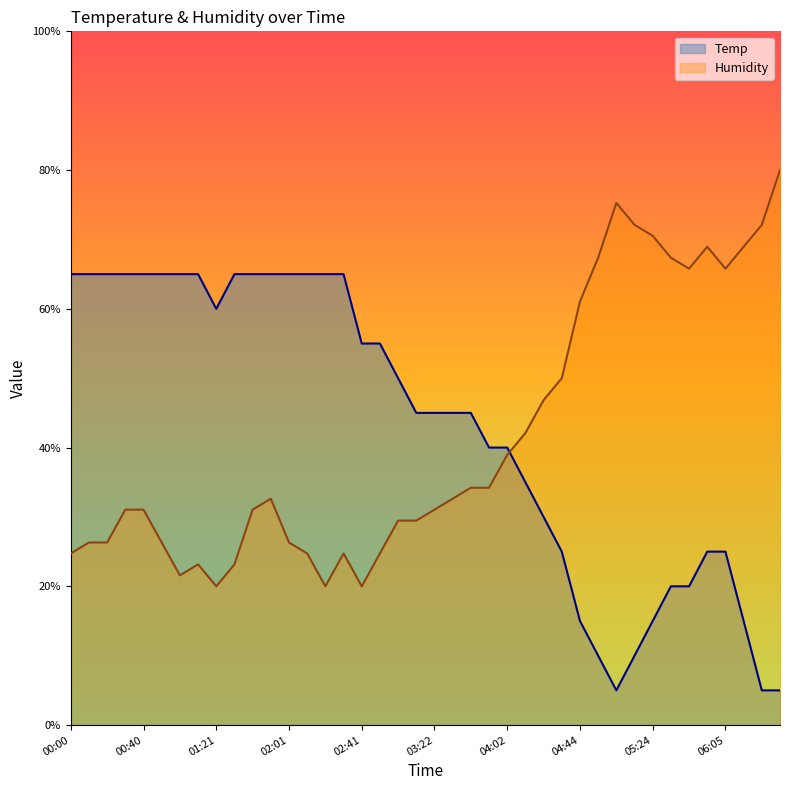

At which label is Humidity closest to 50?

04:33